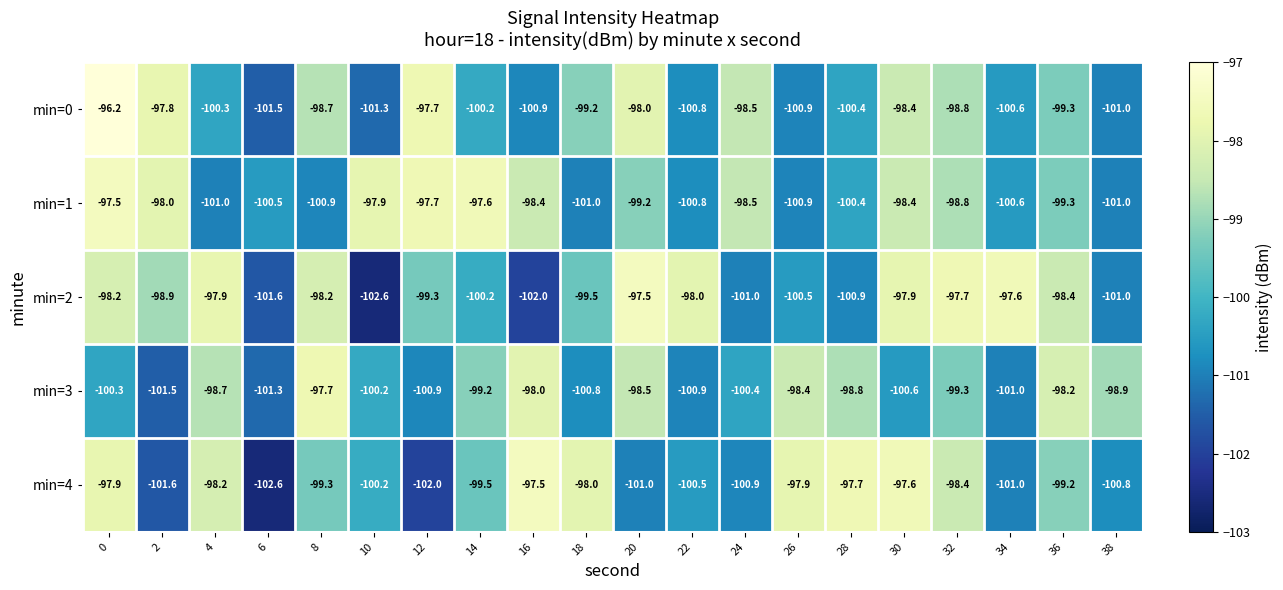

What is the spread (max minus min) of values at 30?

3.0